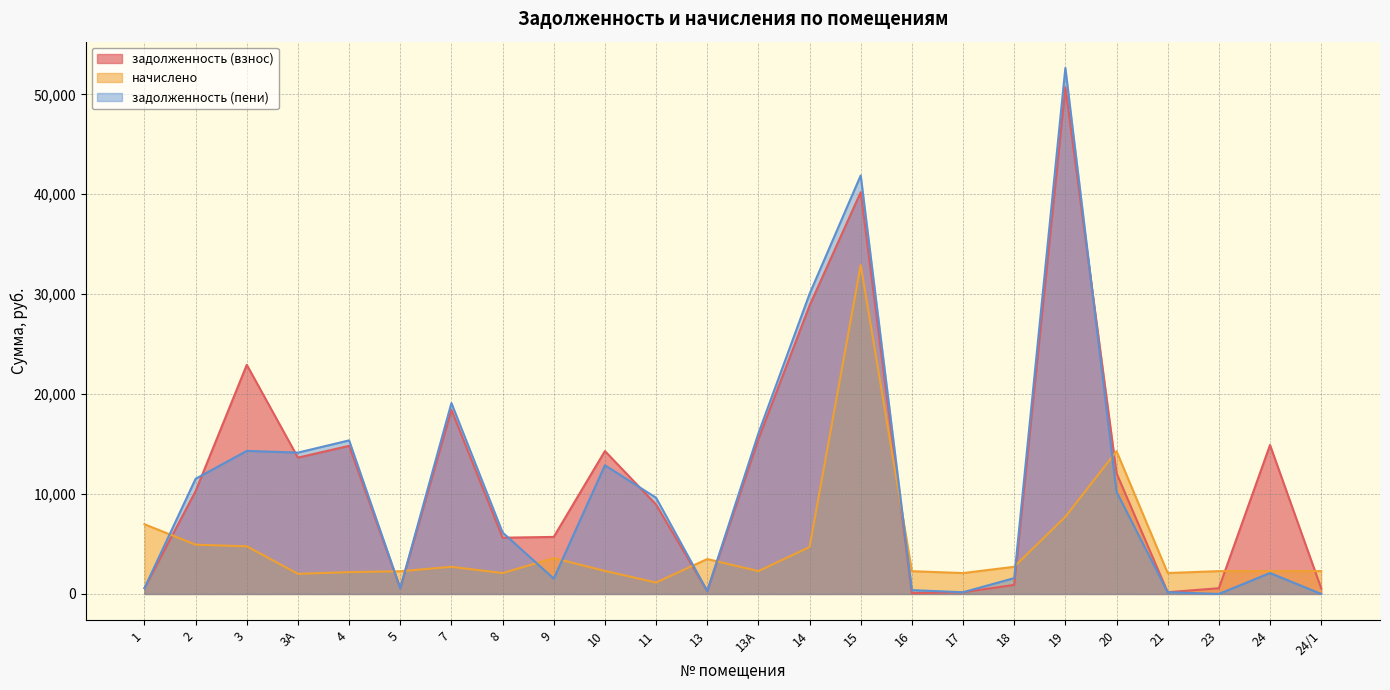

How many lines are shown in the chart?

3